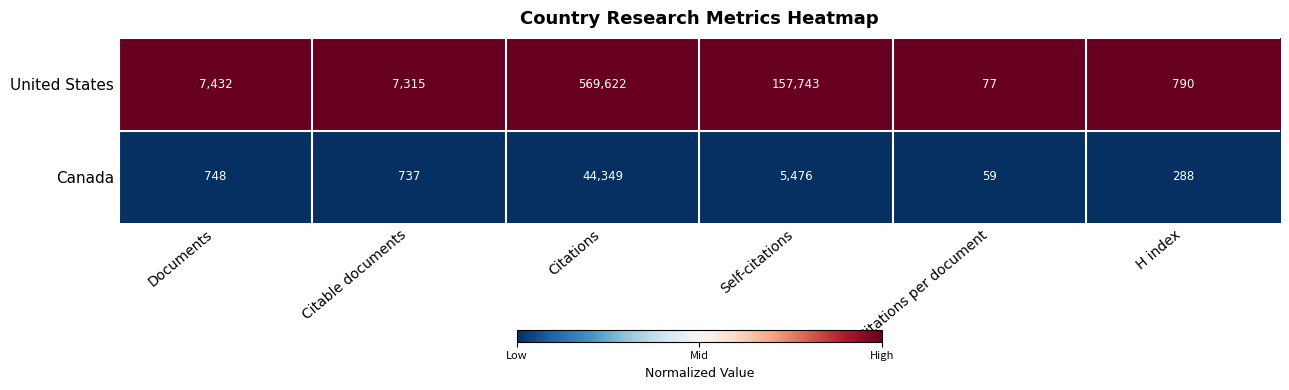

True or false: Canada has a value of 737 at Citable documents.

True